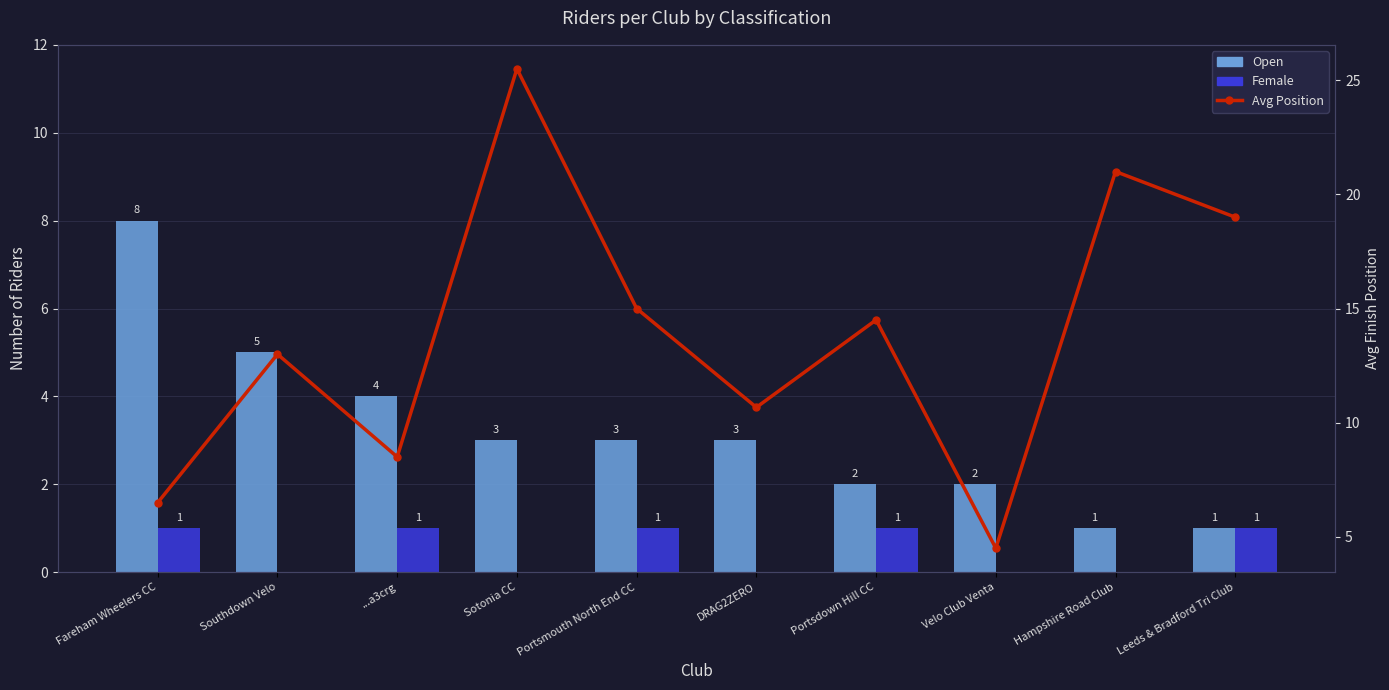

What is the spread (max minus min) of values at Portsdown Hill CC?

13.5